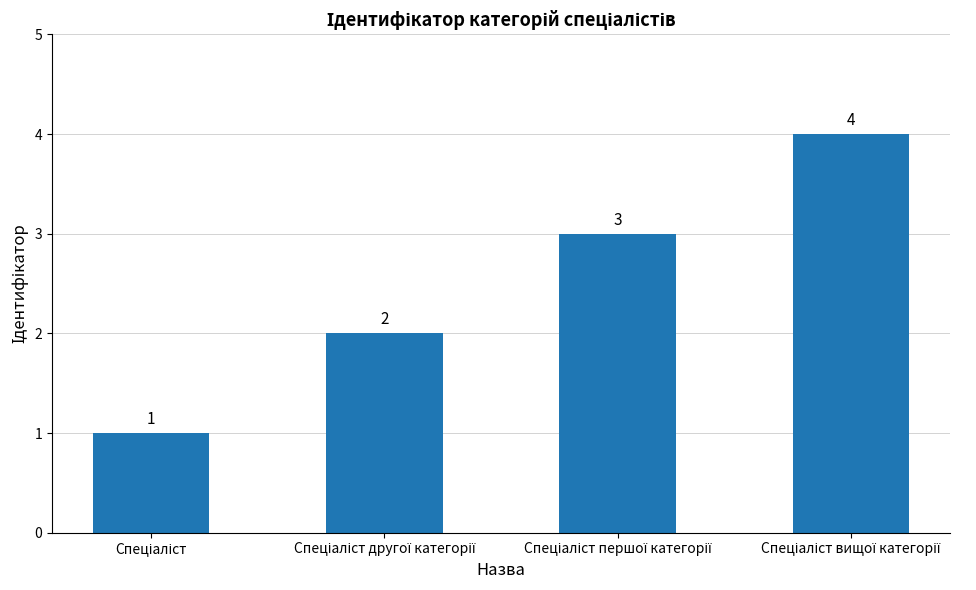

What is the maximum value shown in the chart?

4